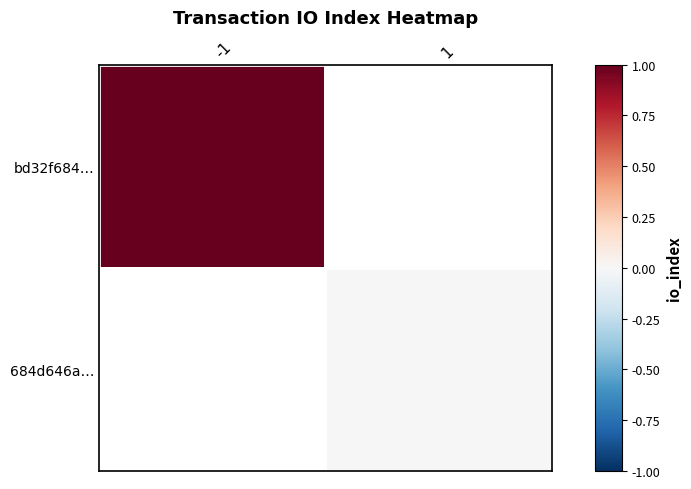

How many data points in 684d646a… are above 0?

1